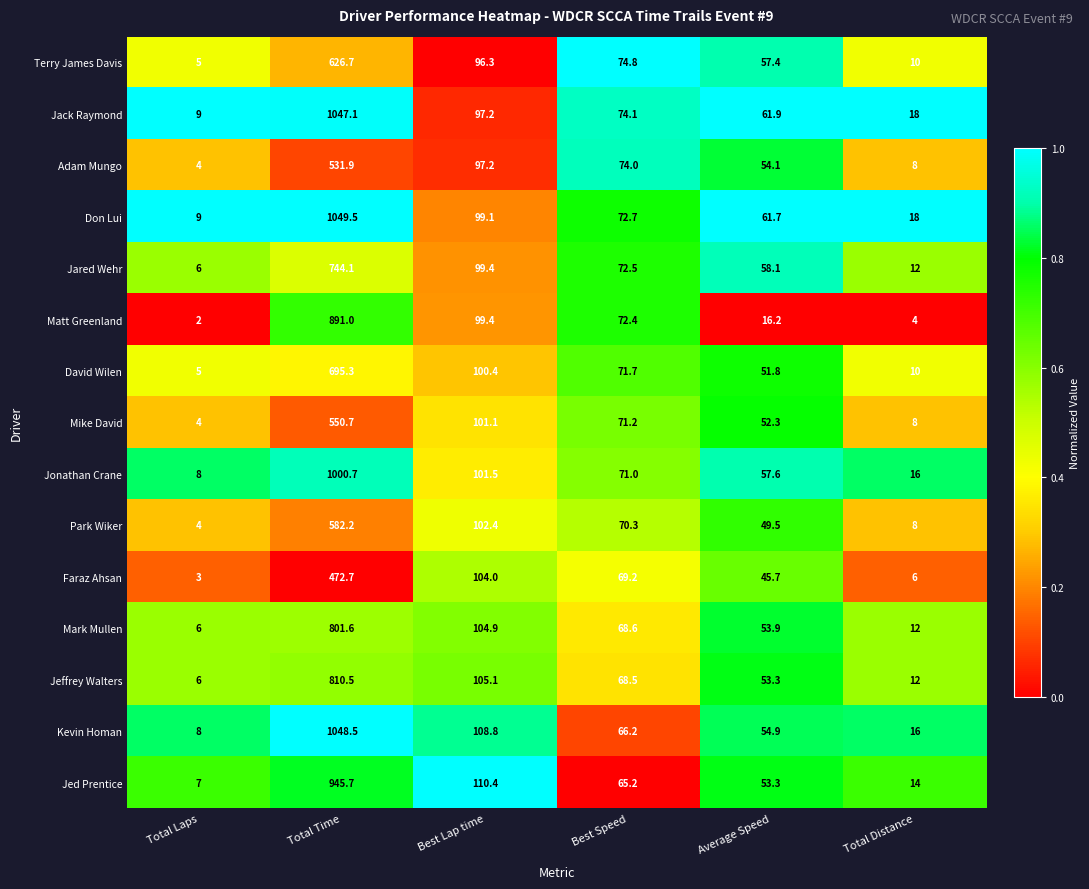

What is the greatest value displayed?

1049.5